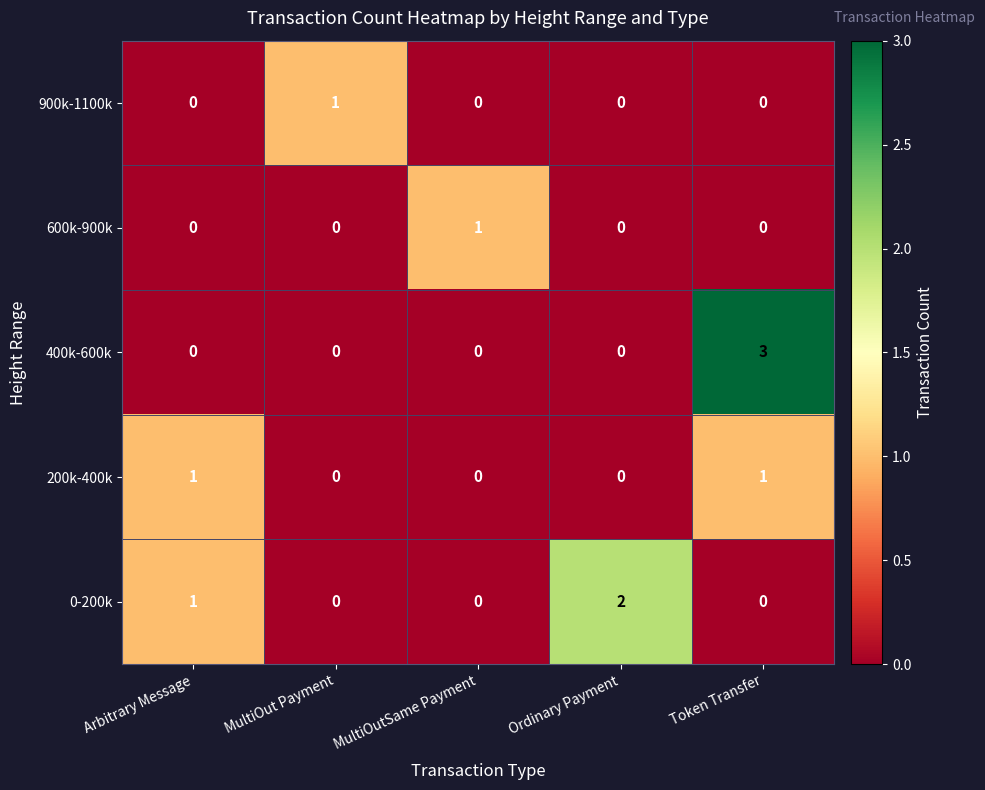

Is it true that 900k-1100k equals 0 at Token Transfer?

True